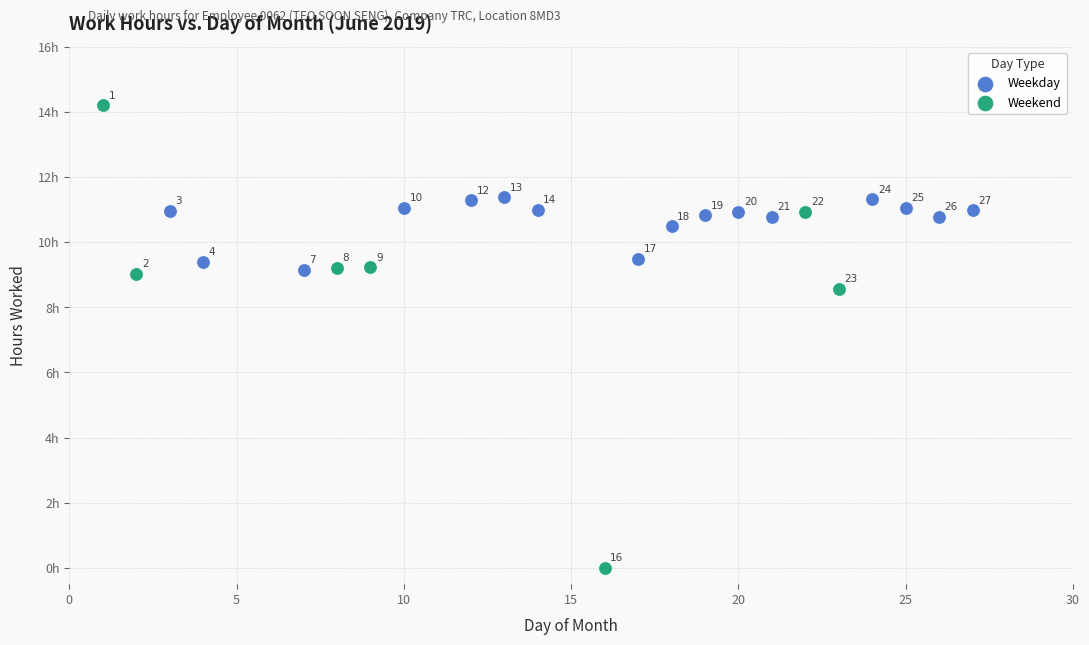

Which series has the largest Y range (max minus min)?

Weekend